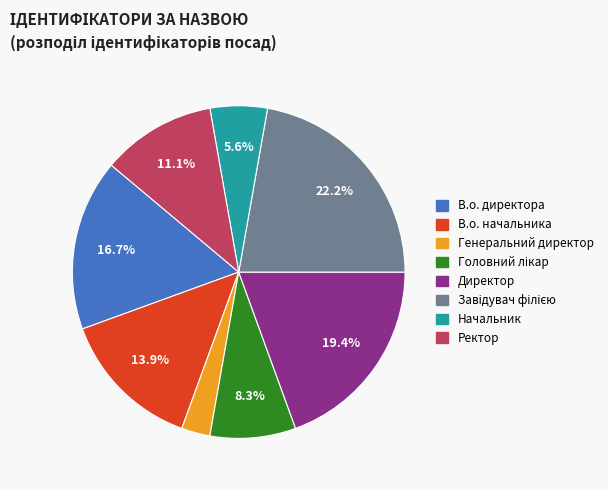

To the nearest percent, what is the difference between the Генеральний директор and В.о. начальника slice percentages?

11%